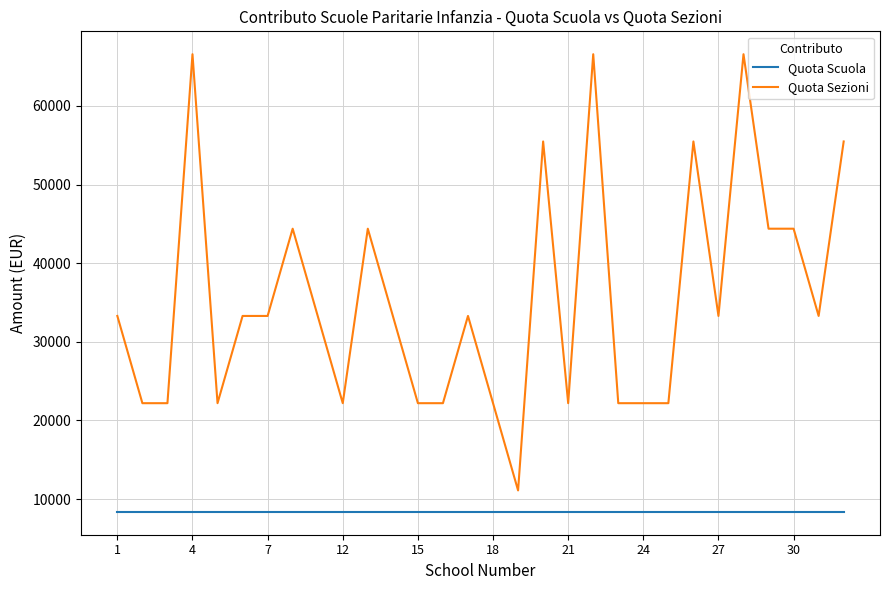

Which series has the largest total across all categories?

Quota Sezioni